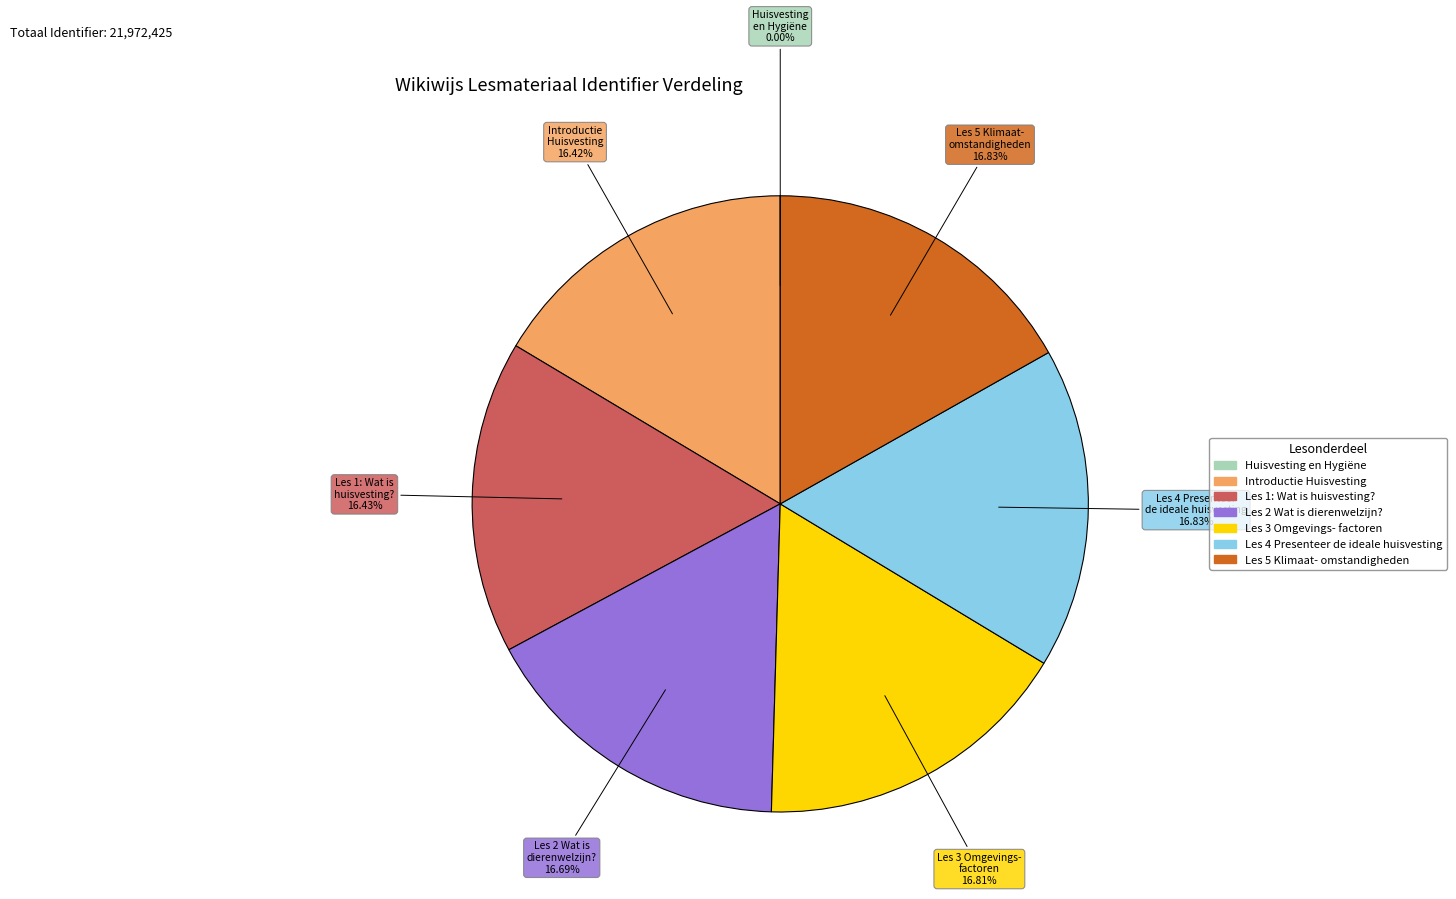

Does any single category account for the majority?

No